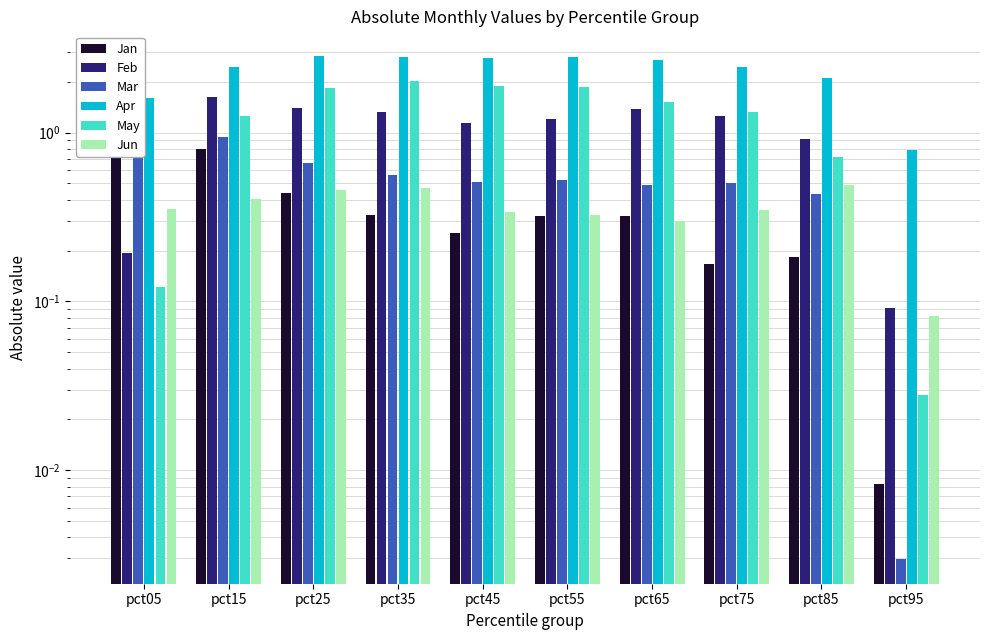

Reading left to right, list all the values displayed in this chart.

Jan: 1.2	0.8	0.4	0.3	0.3	0.3	0.3	0.2	0.2	0.0
Feb: 0.2	1.6	1.4	1.3	1.1	1.2	1.4	1.3	0.9	0.1
Mar: 1.9	0.9	0.7	0.6	0.5	0.5	0.5	0.5	0.4	0.0
Apr: 1.6	2.4	2.8	2.8	2.8	2.8	2.7	2.4	2.1	0.8
May: 0.1	1.2	1.8	2.0	1.9	1.9	1.5	1.3	0.7	0.0
Jun: 0.4	0.4	0.5	0.5	0.3	0.3	0.3	0.3	0.5	0.1